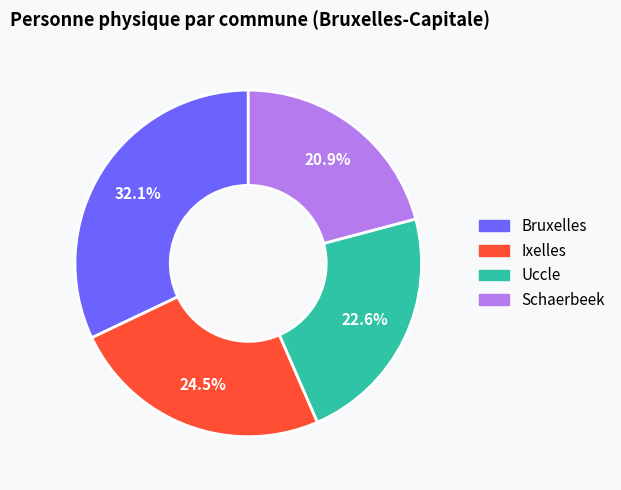

Is there a majority slice in this chart?

No